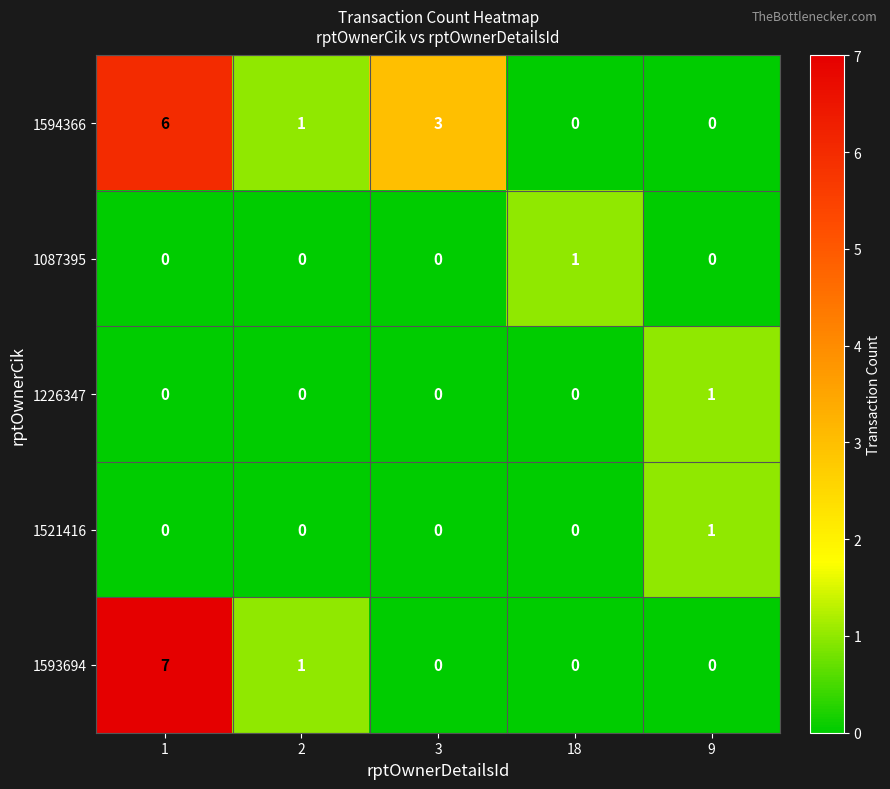

True or false: 1087395 has a value of 2 at 18.

False